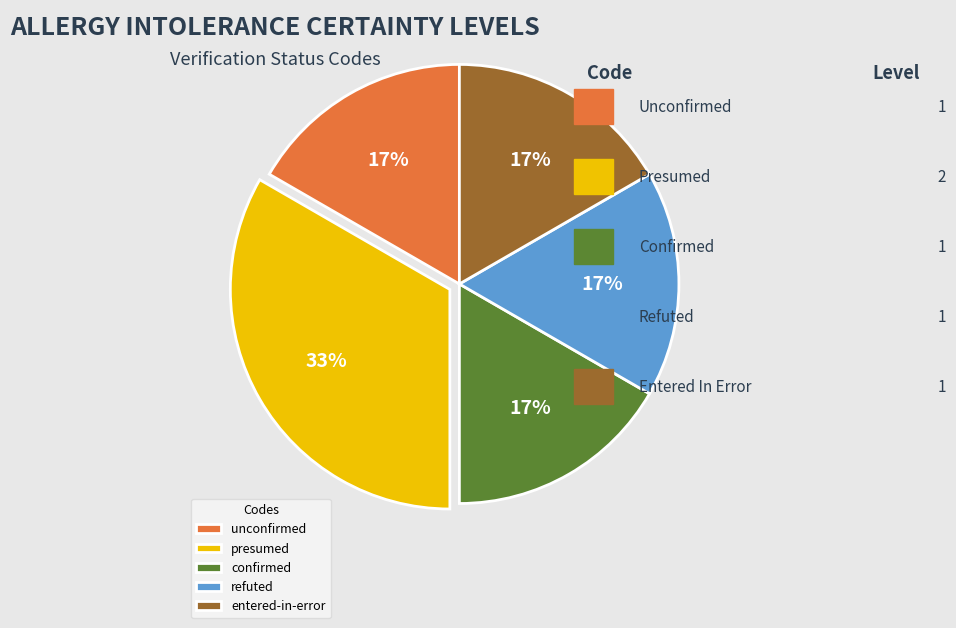

Which category has the biggest portion of the pie?

presumed